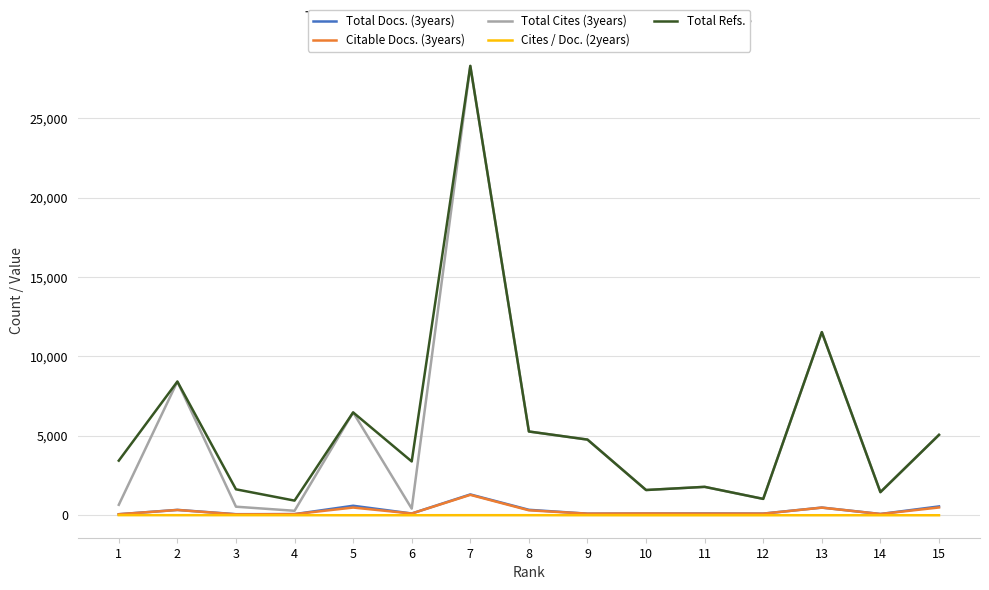

Which series has the largest total across all categories?

Total Refs.